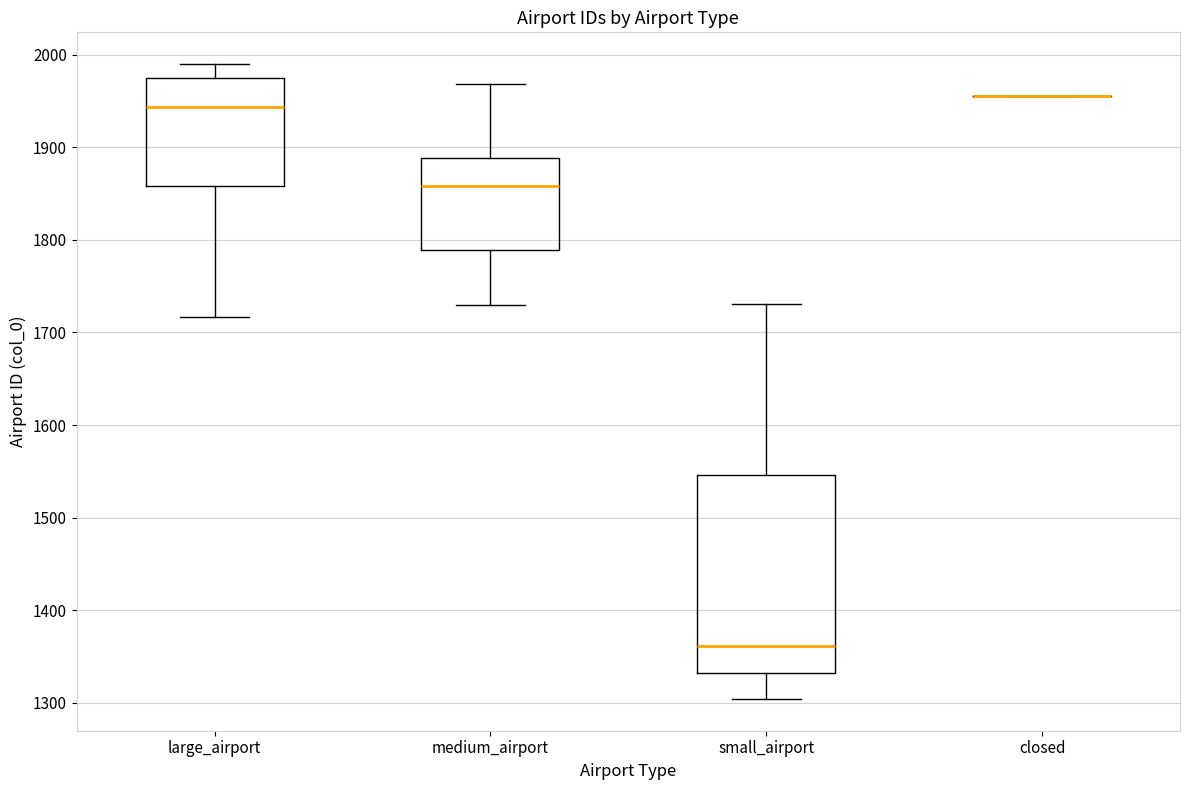

Reading left to right, transcribe this box plot: for each box, give where its median line is, the range the box spans, and where its two whiskers end, as read against the y-axis. The values are not printed on the chart, so give them approximately, as read against the axis.

large_airport: median 1940, box 1860 to 1970, whiskers 1720 to 1990
medium_airport: median 1860, box 1790 to 1890, whiskers 1730 to 1970
small_airport: median 1360, box 1330 to 1550, whiskers 1300 to 1730
closed: box collapsed to a line at 1960, whiskers 1960 to 1960